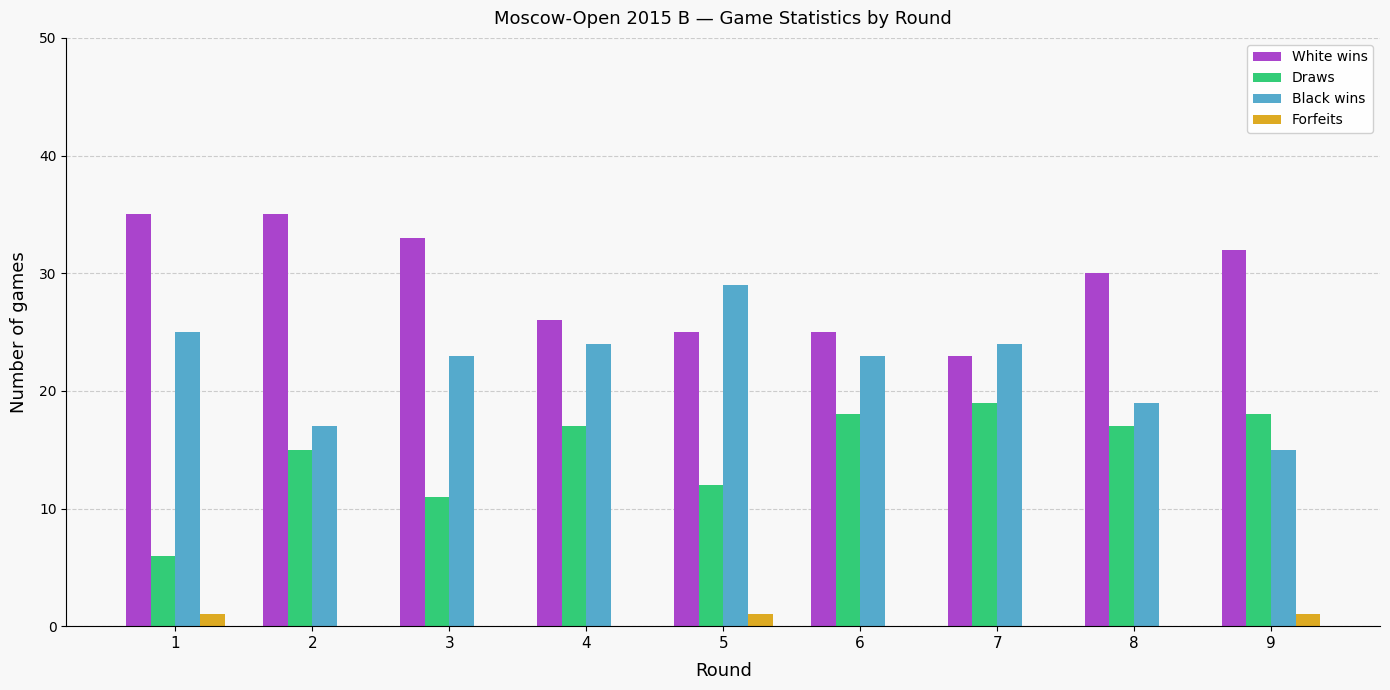

Reading left to right, what are all the values shown in this chart?

White wins: 1=35	2=35	3=33	4=26	5=25	6=25	7=23	8=30	9=32
Draws: 1=6	2=15	3=11	4=17	5=12	6=18	7=19	8=17	9=18
Black wins: 1=25	2=17	3=23	4=24	5=29	6=23	7=24	8=19	9=15
Forfeits: 1=1	2=0	3=0	4=0	5=1	6=0	7=0	8=0	9=1